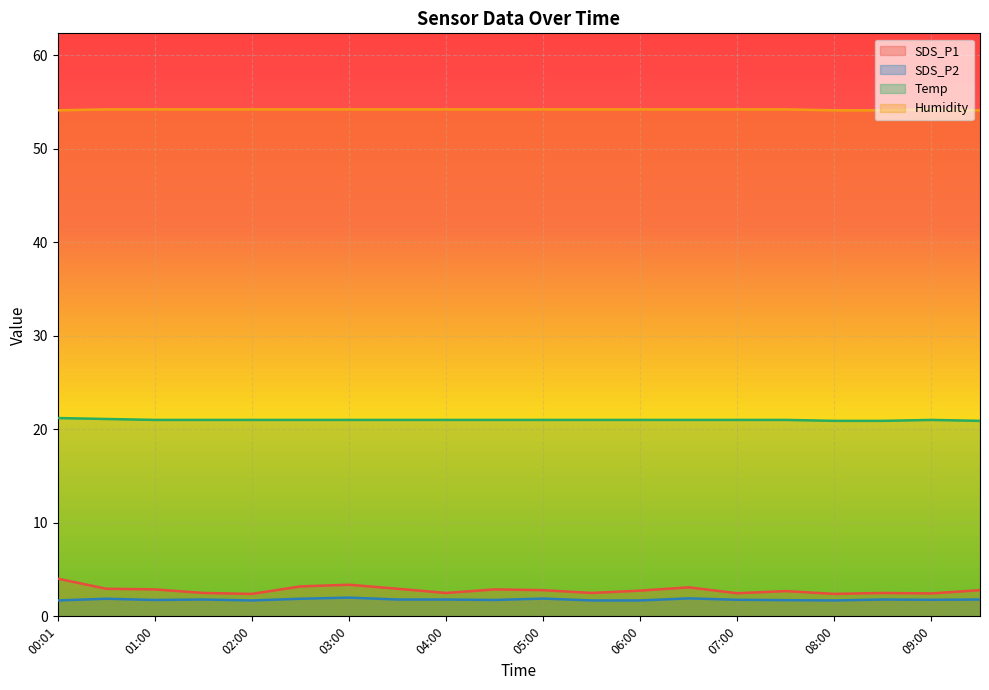

List the labels in order of Temp value, largest first.

00:01, 00:30, 01:00, 01:30, 02:00, 02:30, 03:00, 03:30, 04:00, 04:30, 05:00, 05:30, 06:00, 06:30, 07:00, 07:30, 09:00, 08:00, 08:30, 09:30